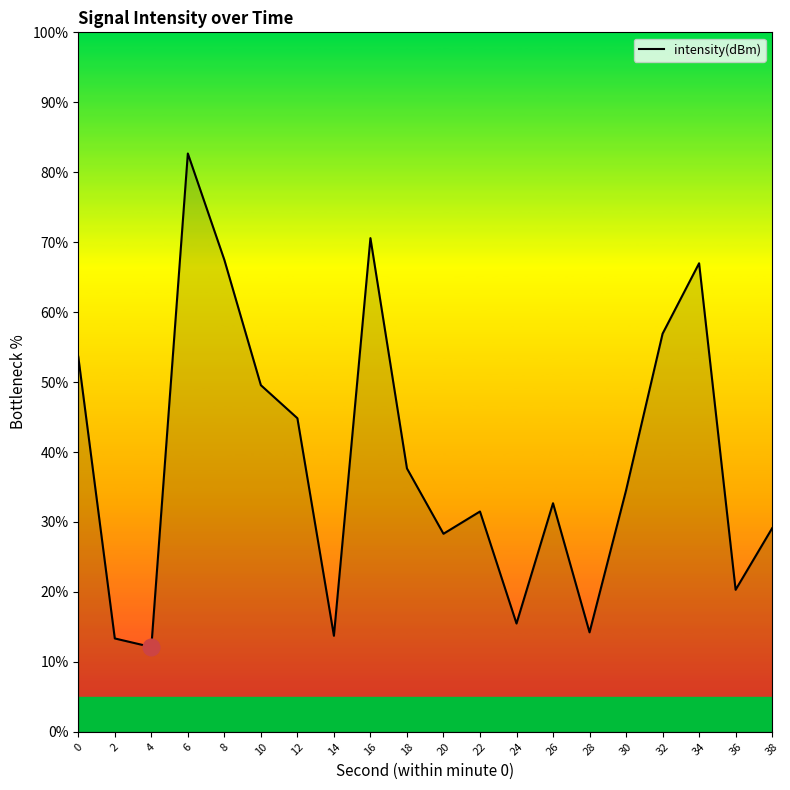

What is the change in value from 8 to 22?

-36.0